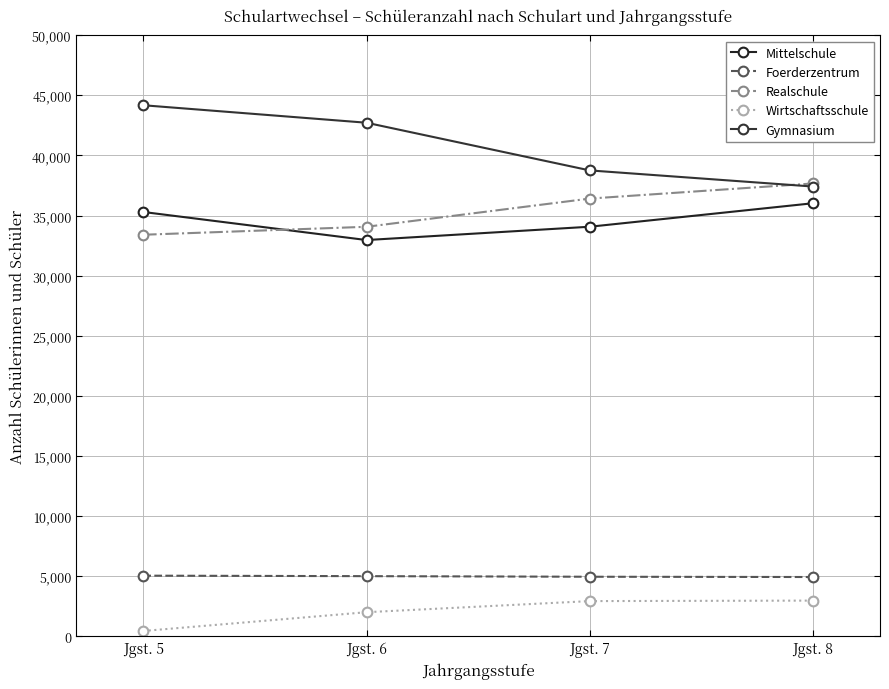

What is the smallest value displayed?

443